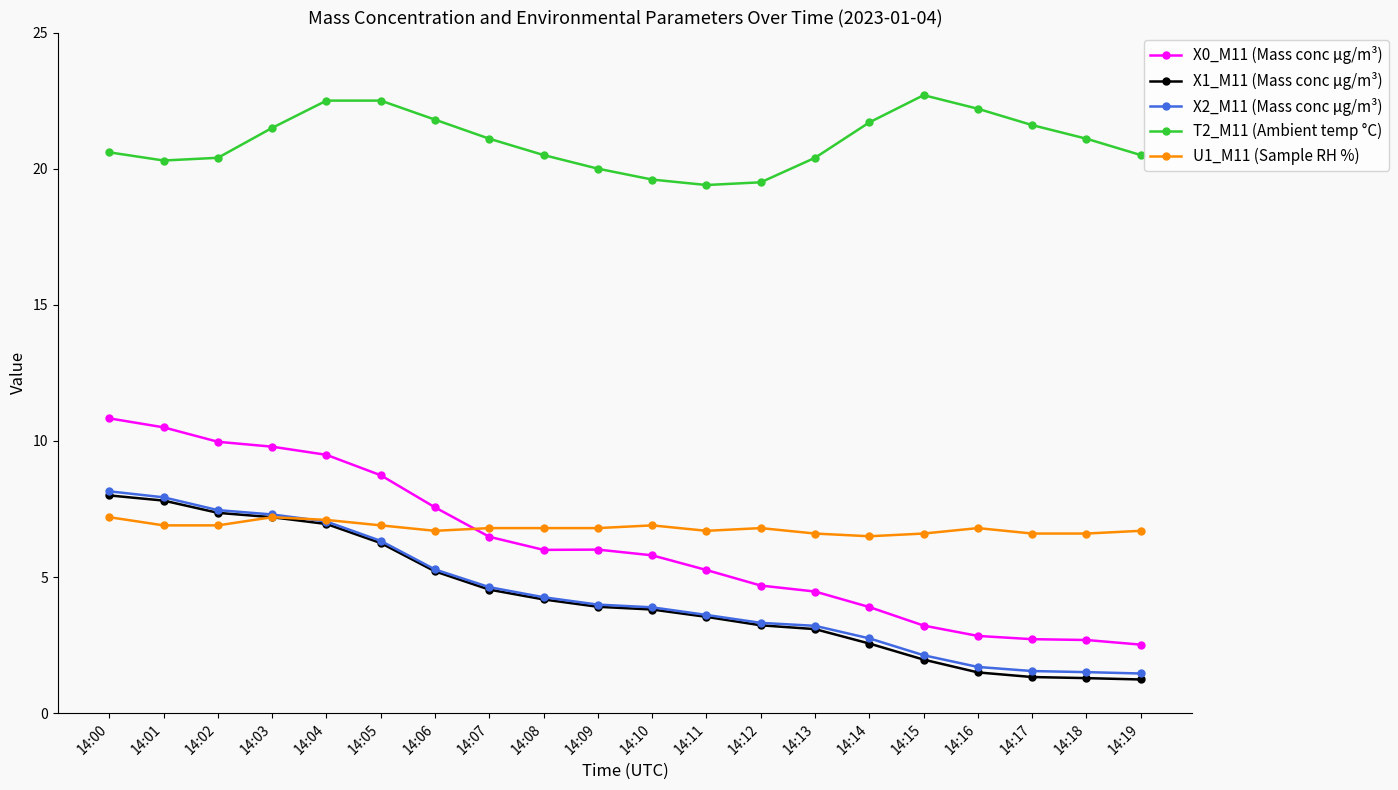

At which label does T2_M11 (Ambient temp °C) first exceed 21?

14:03